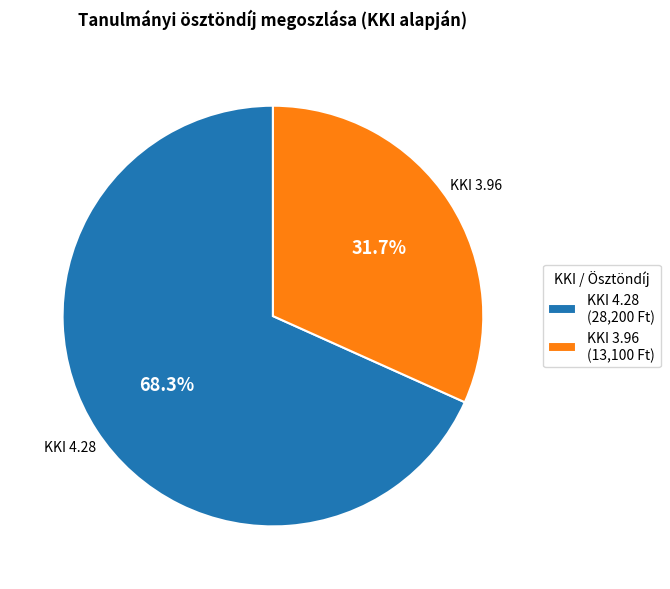

To the nearest percent, what is the average slice percentage?

50%